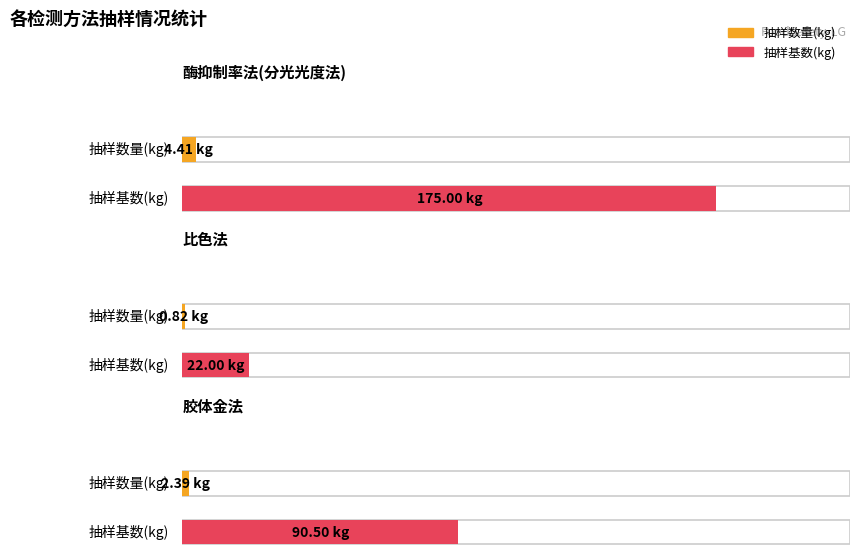

Which series has the largest total across all categories?

抽样基数(kg）